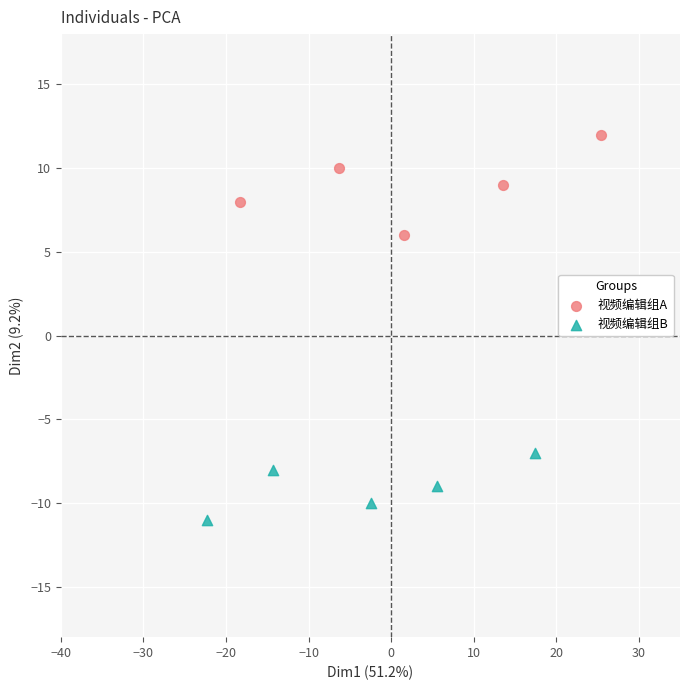

Which series contains the highest Y value?

视频编辑组A